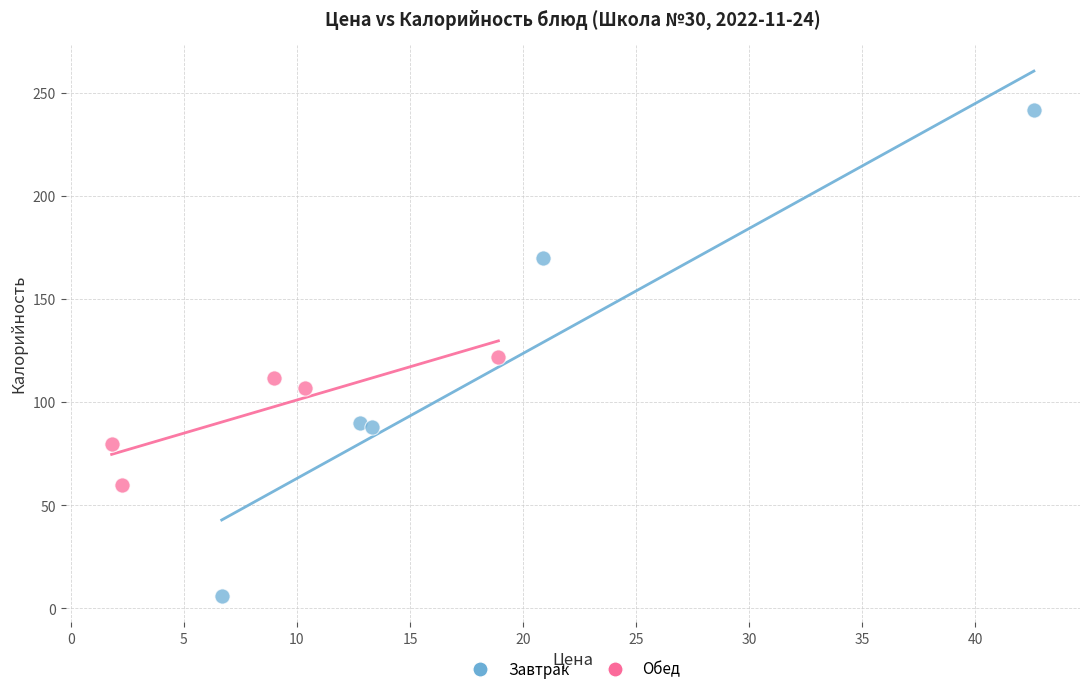

Which series contains the lowest Y value?

Завтрак